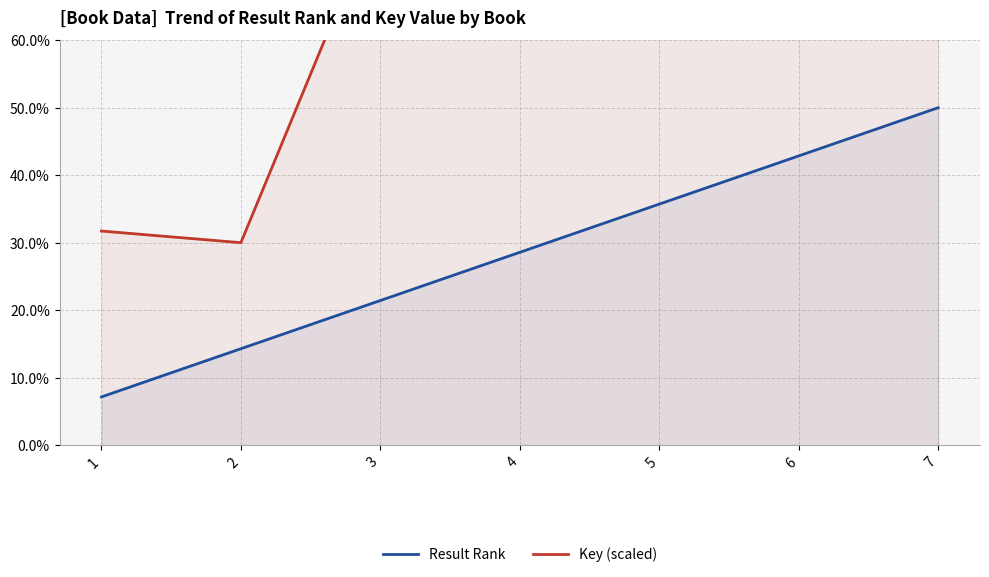

What is the average value of the Result Rank series?

28.6